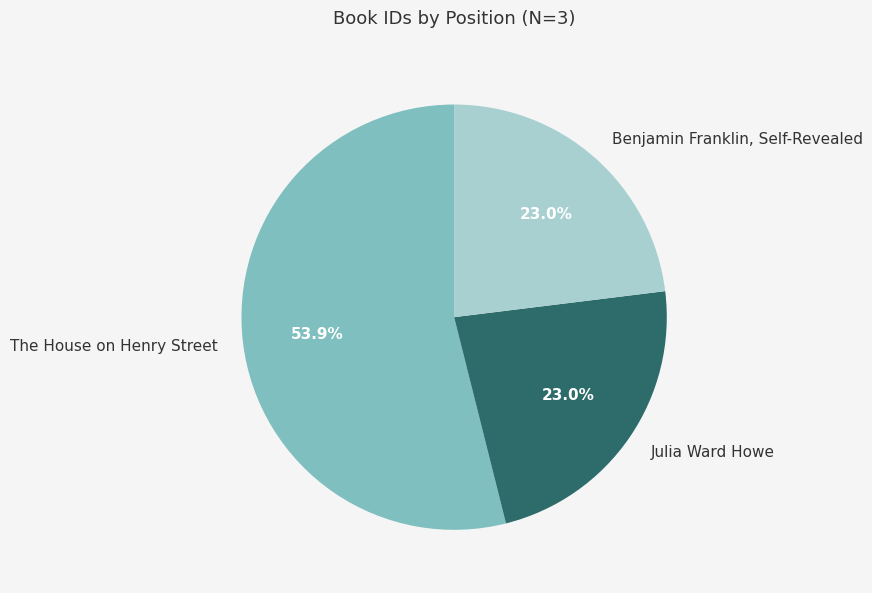

How many slices are in this pie chart?

3